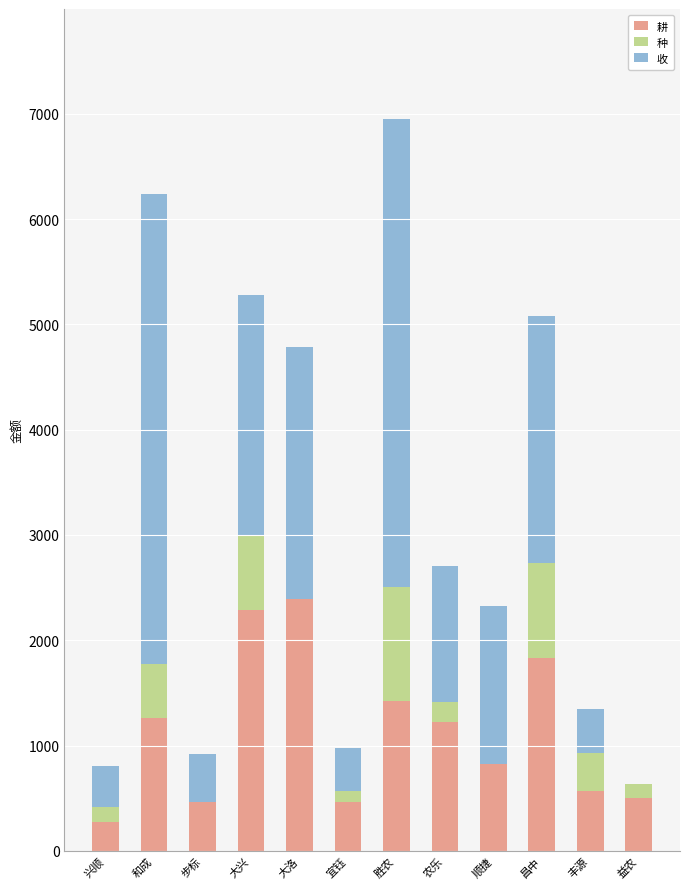

What is the sum of all 耕 values?

13518.6